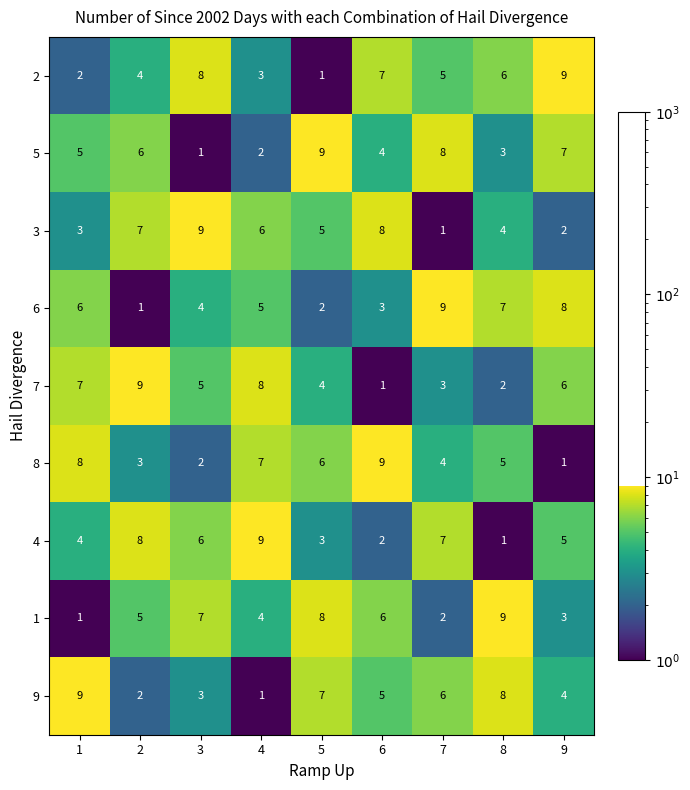

What is the average value of the 3 series?

5